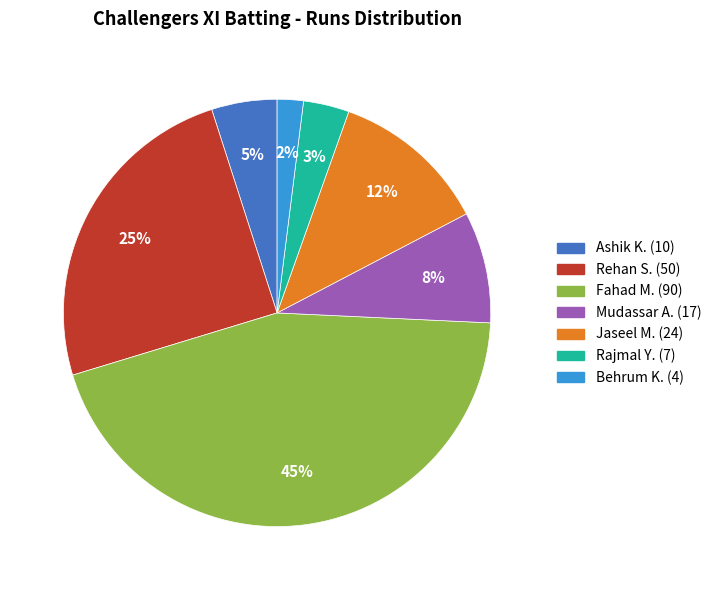

To the nearest percent, what is the average slice percentage?

14%